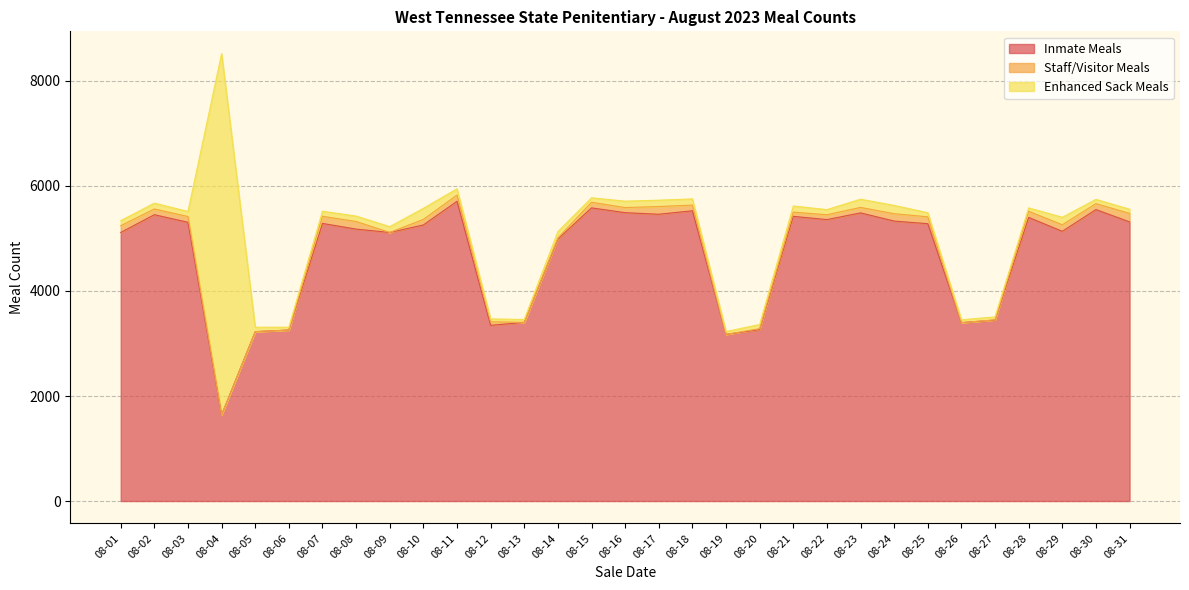

Does the chart have visible grid lines?

Yes